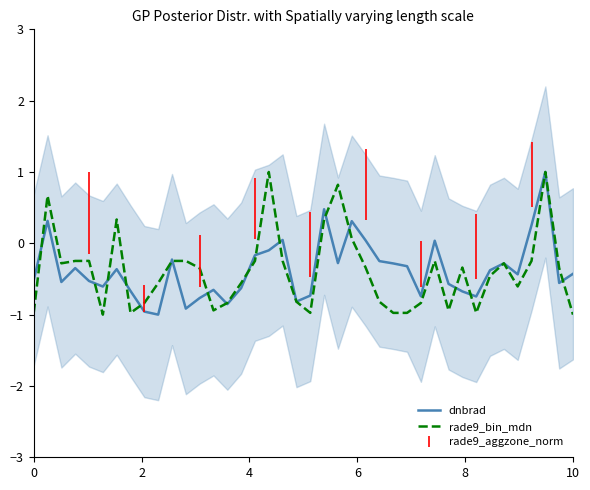

What is the minimum value for dnbrad?

-1.0